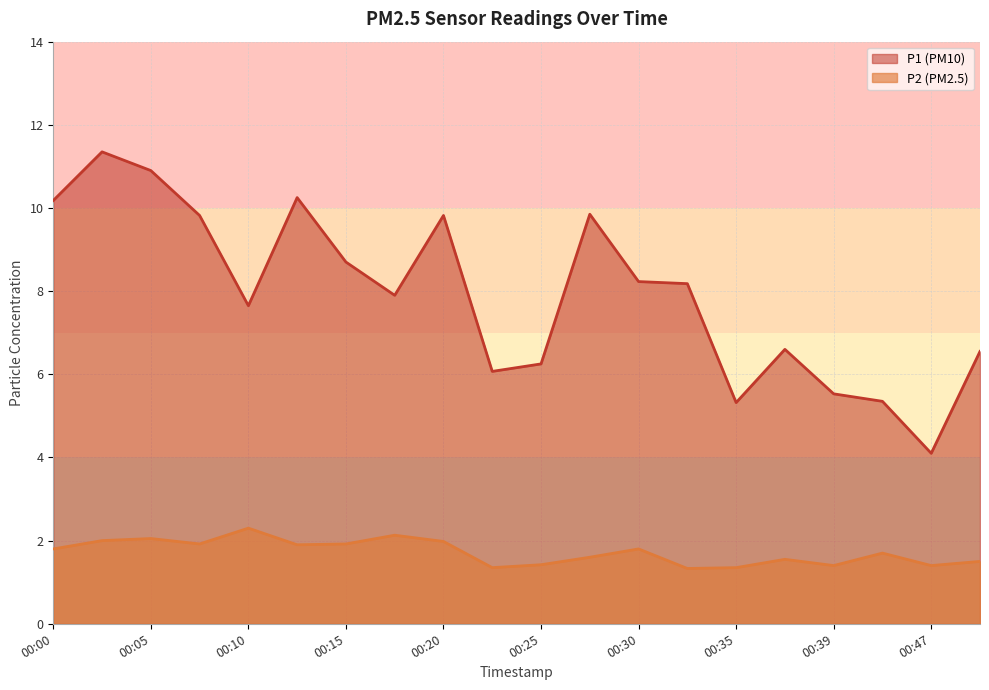

True or false: P1 and P2 cross at least once.

False